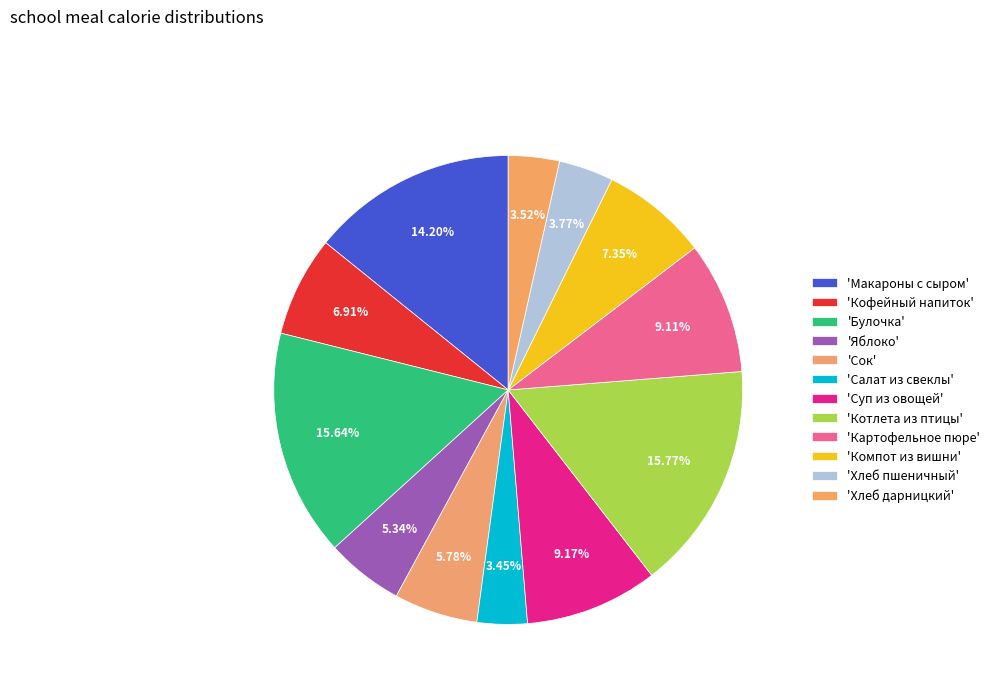

How many segments does this pie chart have?

12